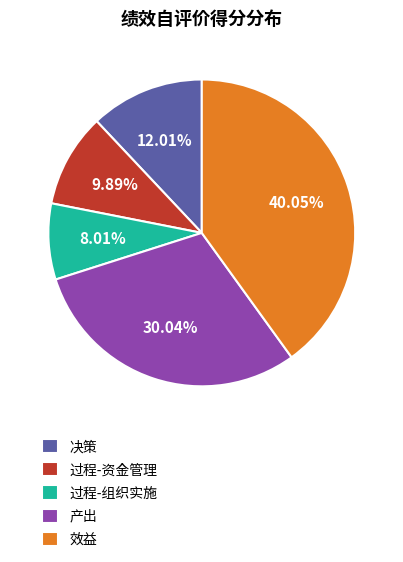

Rank the categories by value from highest to lowest.

效益, 产出, 决策, 过程-资金管理, 过程-组织实施